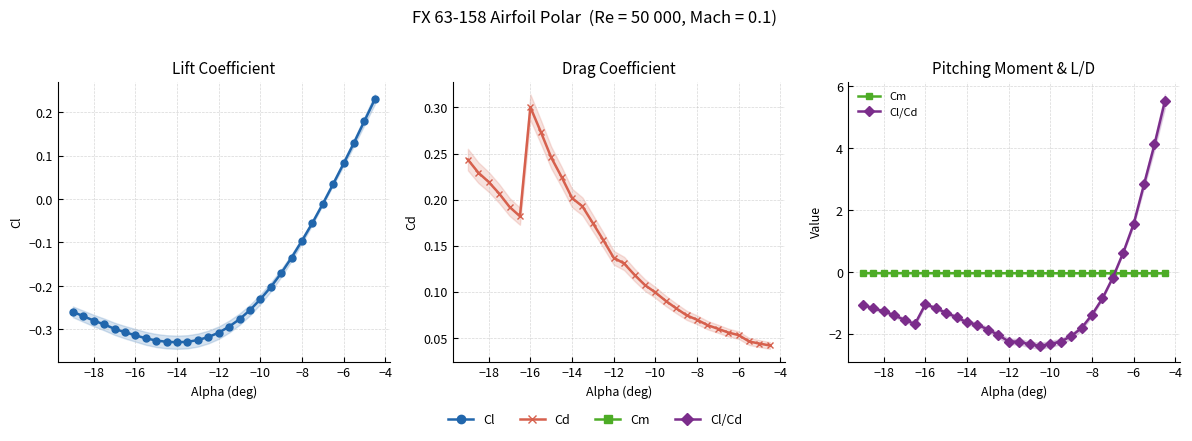

True or false: Cl/Cd and Cm cross at least once.

True